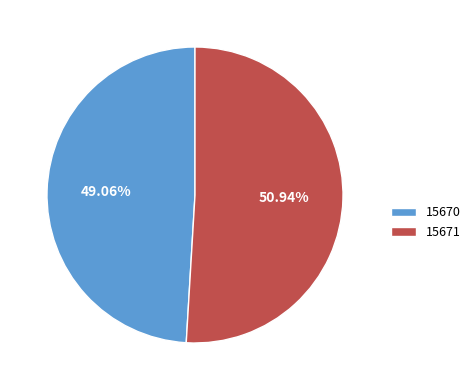

True or false: 15671 accounts for 60% of the total.

False